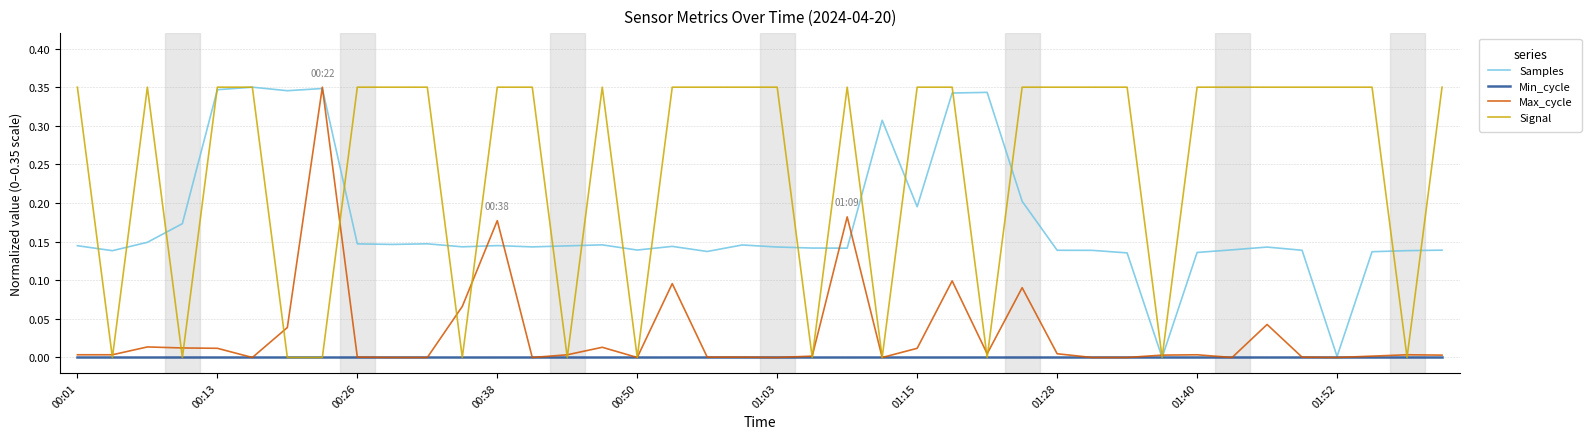

Which series has the largest total across all categories?

Signal